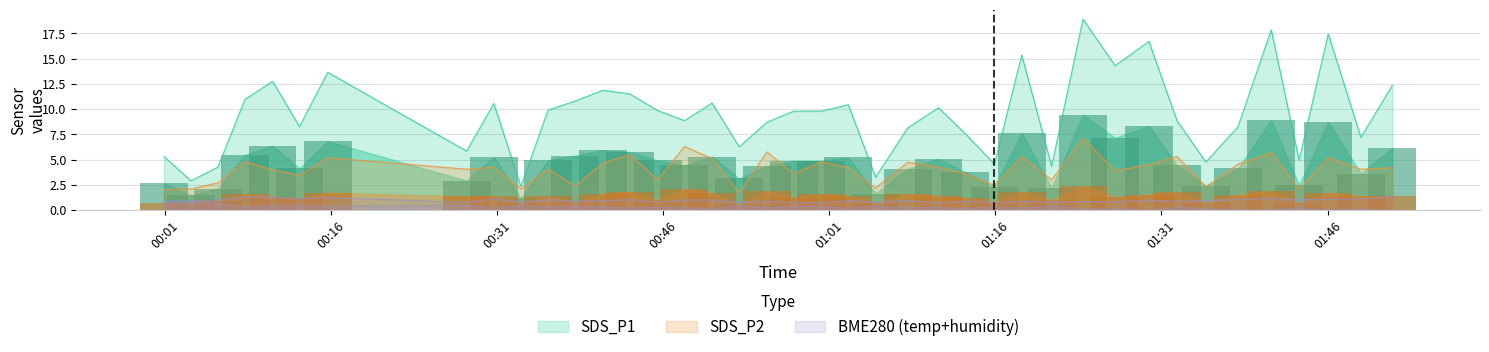

What is the minimum value for SDS_P2?

1.7